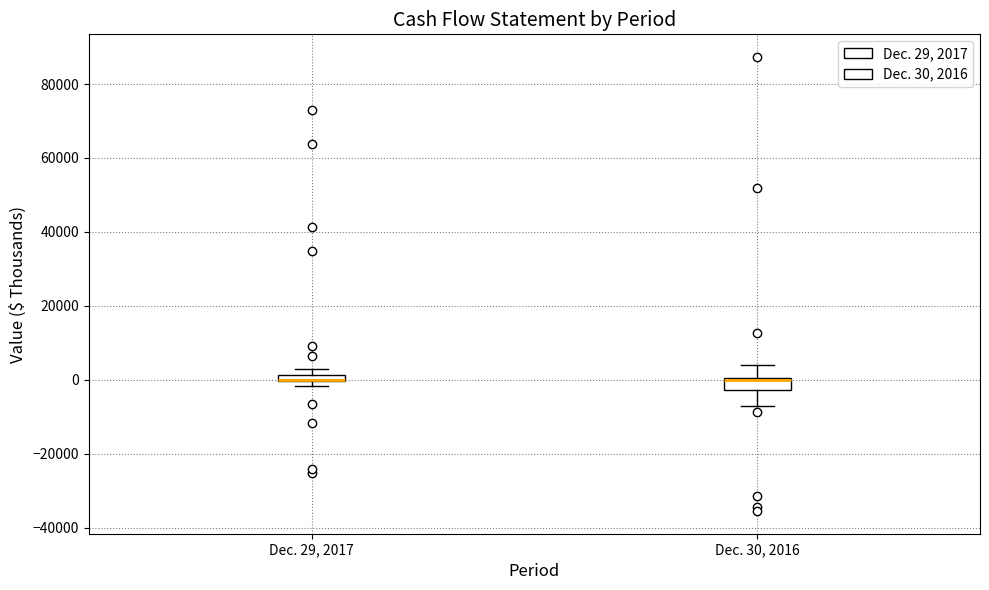

Where is the upper edge of the box for Dec. 29, 2017 on the y-axis? The values are not printed on the chart, so give them approximately, as read against the axis.

2000